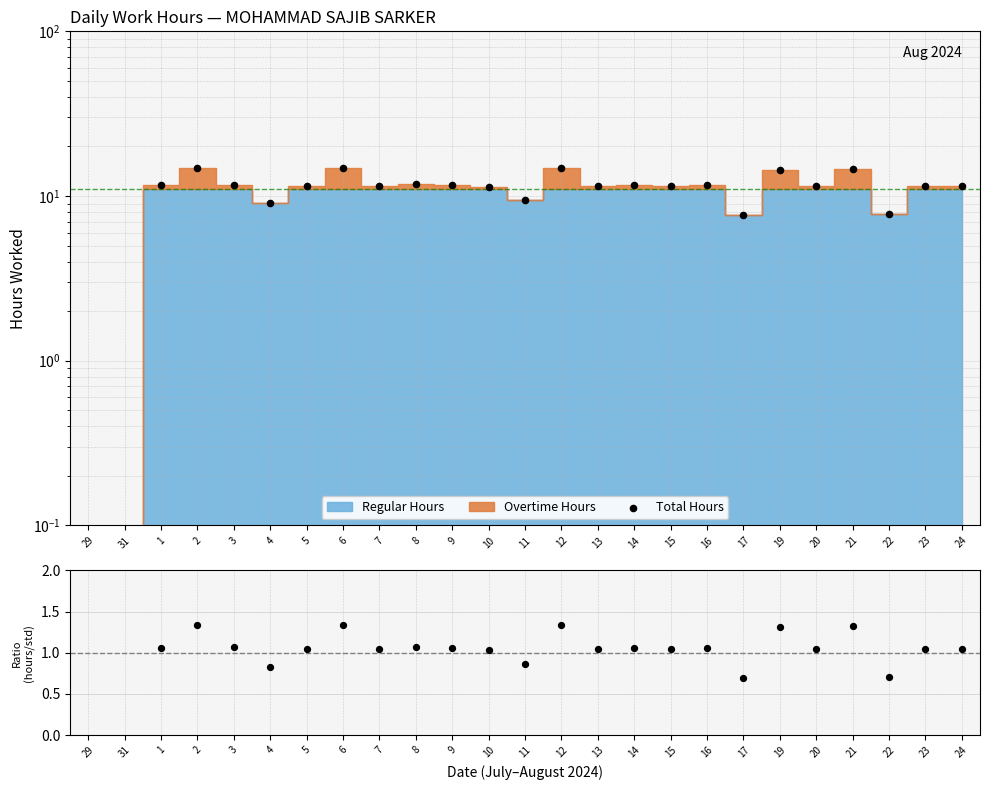

Which series reaches the minimum Y coordinate?

Total Hours